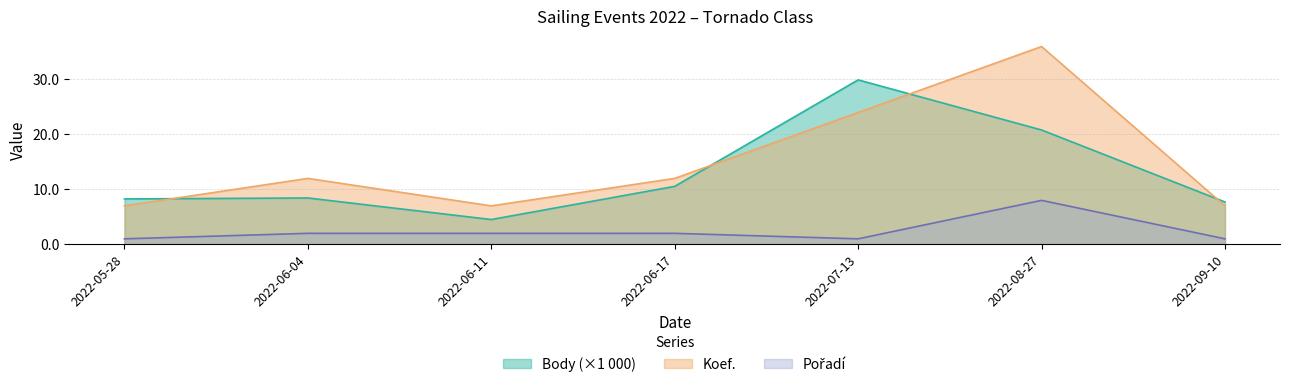

Which category has the highest value across all series?

2022-08-27